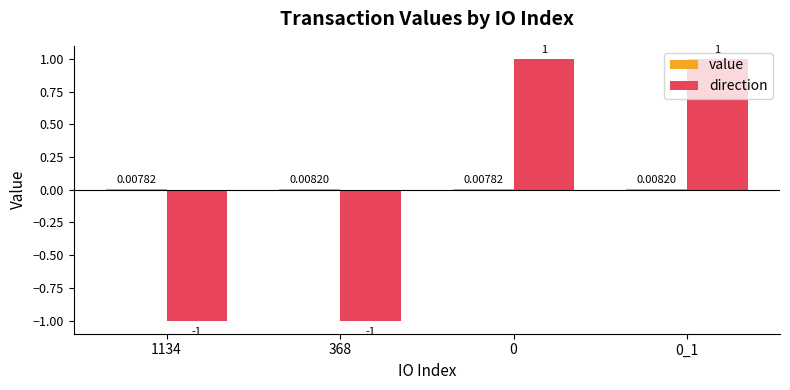

Which series changed the most between 368 and 0?

direction